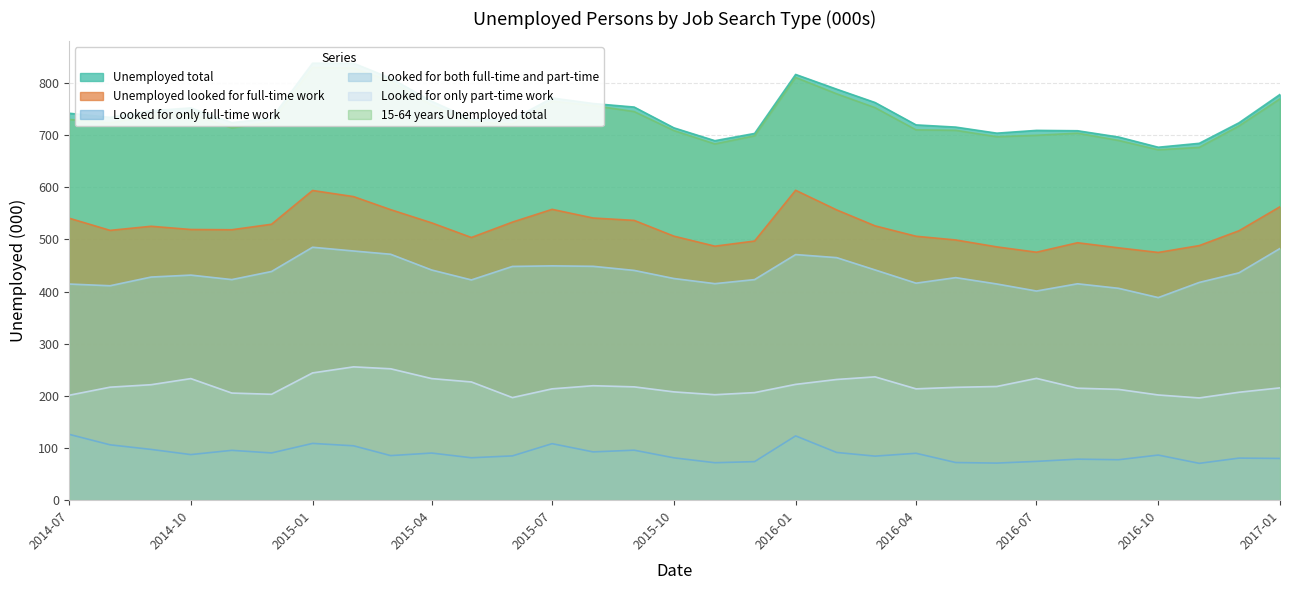

At how many categories does at least one series exceed 390?

31